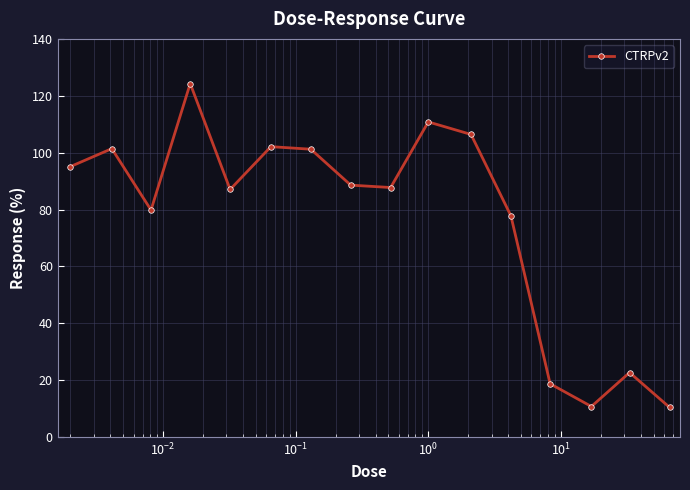

True or false: there are more than 0 points higher than both neighbors.

True